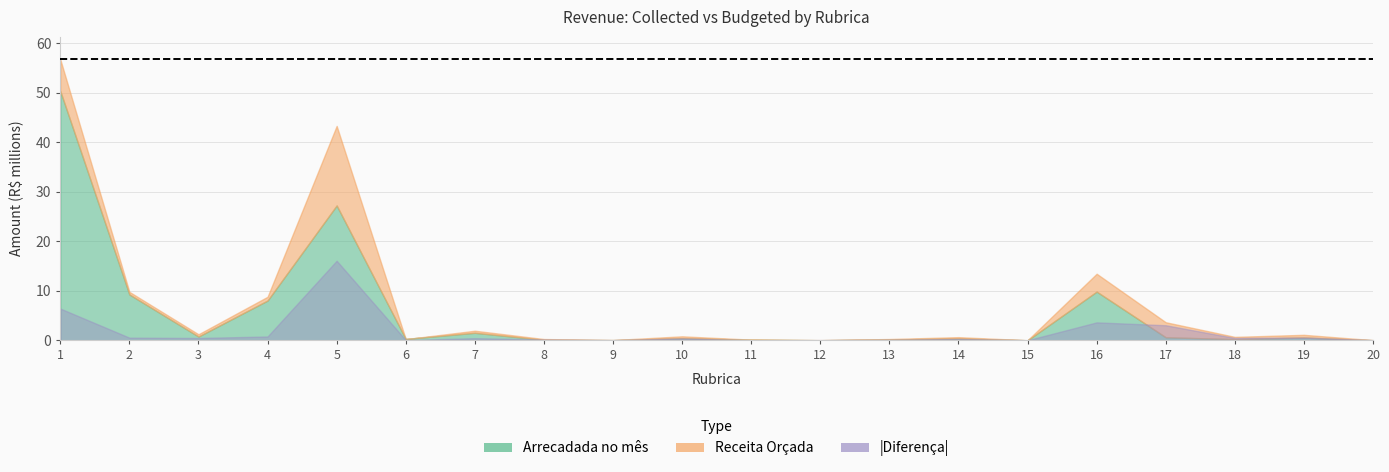

What is the value of the Diferenca point at the 2nd from the left?

-520886.1